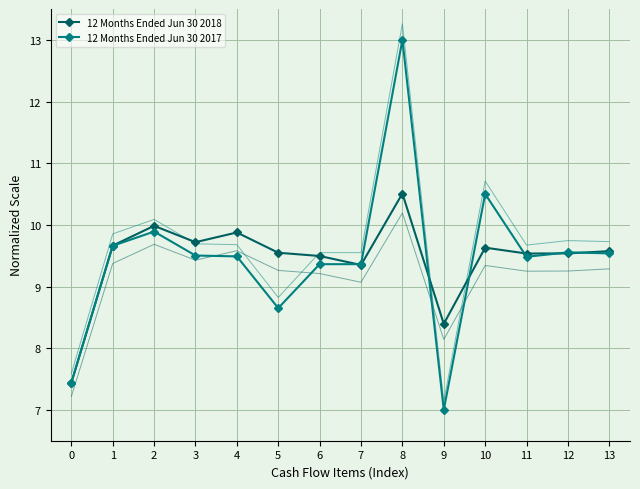

Where is the first local maximum for 12 Months Ended Jun 30 2018?

2